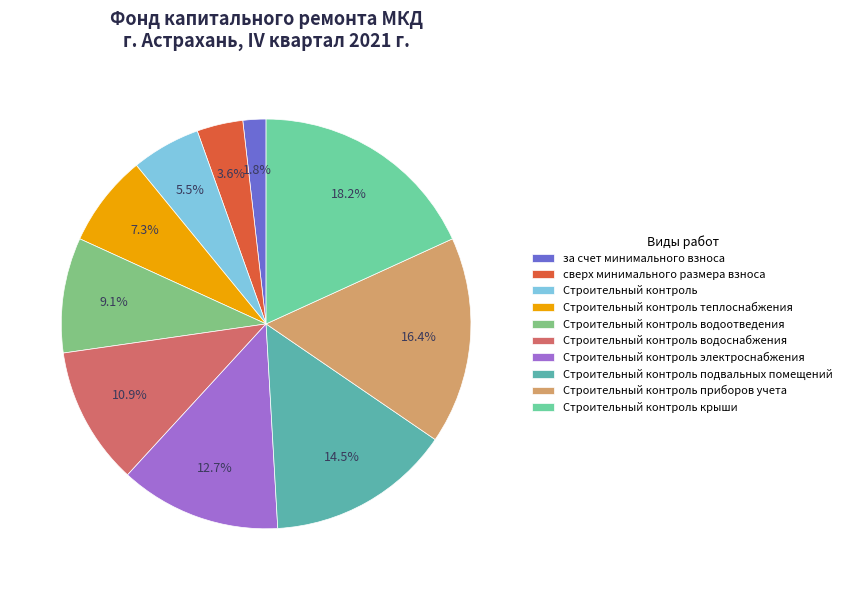

Count the number of slices in the pie.

10